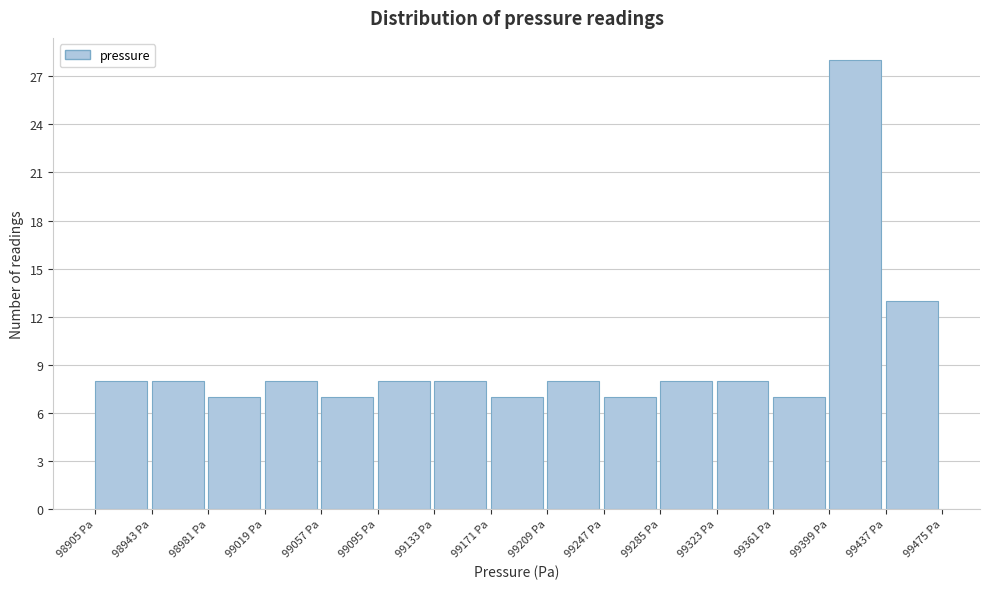

How tall is the bar that spans 99135 to 99170 on the x-axis? Neither the bar edges nor the heights are printed on the chart, so give them approximately, as read against the axes.

8